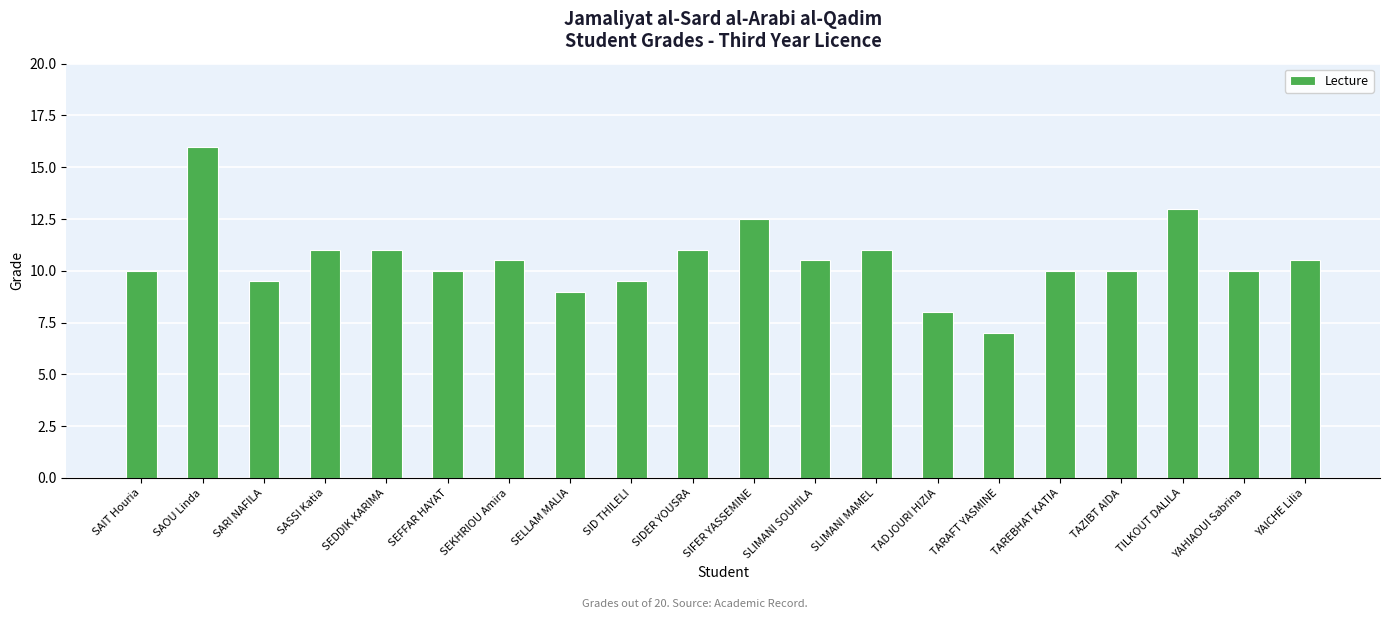

The value at SARI NAFILA is 3.7. True or false?

False